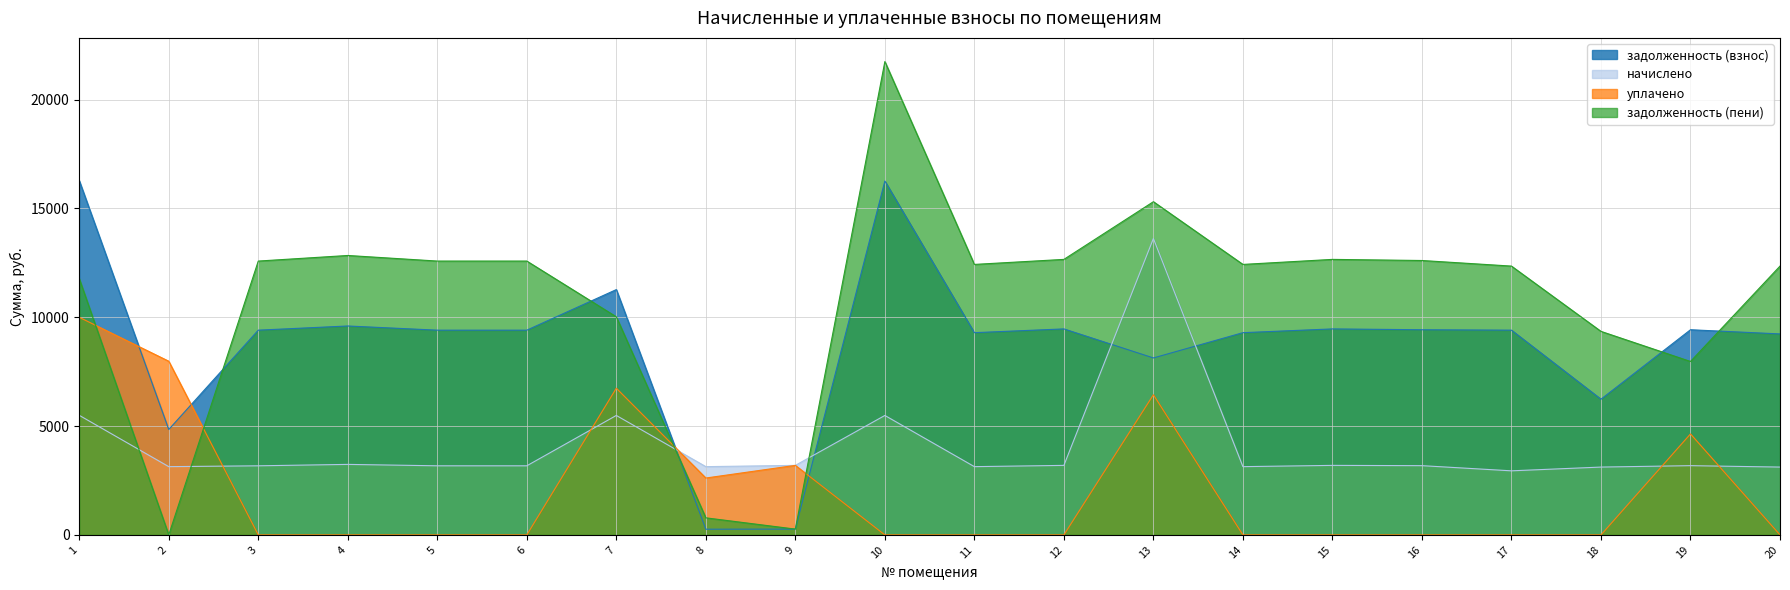

Reading left to right, what are all the values shown in this chart?

задолженность (взнос): 16281.6	4843.1	9408.0	9600.0	9408.0	9408.0	11272.4	261.4	266.8	16262.4	9292.8	9465.6	8131.2	9292.8	9465.6	9427.2	9408.0	6235.2	9427.2	9235.2
начислено: 5495.0	3136.3	3175.2	3240.0	3175.2	3175.2	5488.6	3136.3	3194.6	5488.6	3136.3	3194.6	13619.8	3136.3	3194.6	3181.7	2944.1	3116.9	3181.7	3116.9
уплачено: 10000.0	7981.3	0.0	0.0	0.0	0.0	6740.0	2613.6	3195.0	0.0	0.0	0.0	6440.0	0.0	0.0	0.0	0.0	0.0	4640.0	0.0
задолженность (пени): 11776.6	0.0	12583.2	12840.0	12583.2	12583.2	10021.0	784.1	266.4	21751.0	12429.1	12660.2	15311.0	12429.1	12660.2	12608.9	12352.1	9352.1	7968.9	12352.1